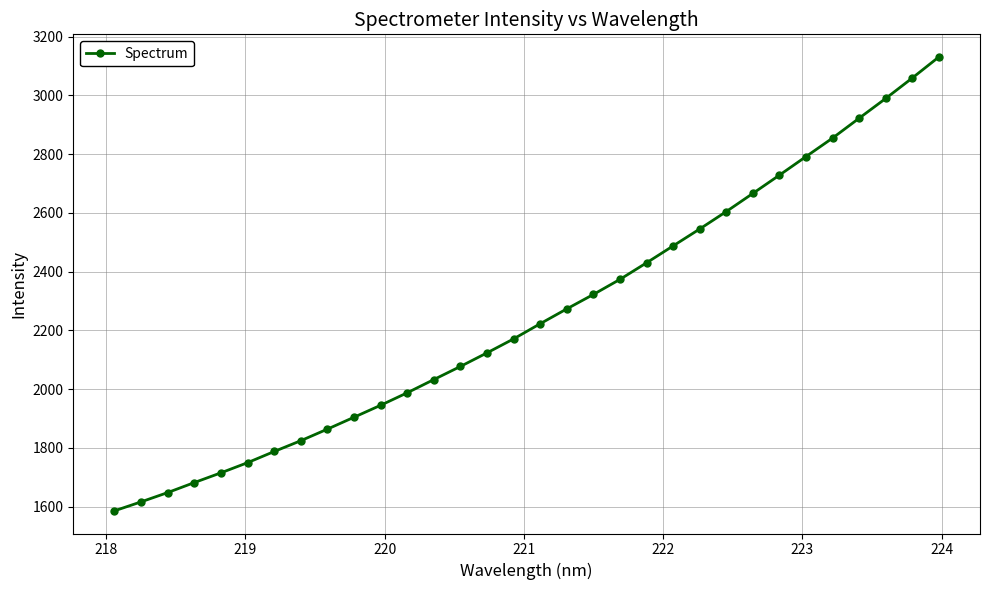

What is the average value?

2253.7